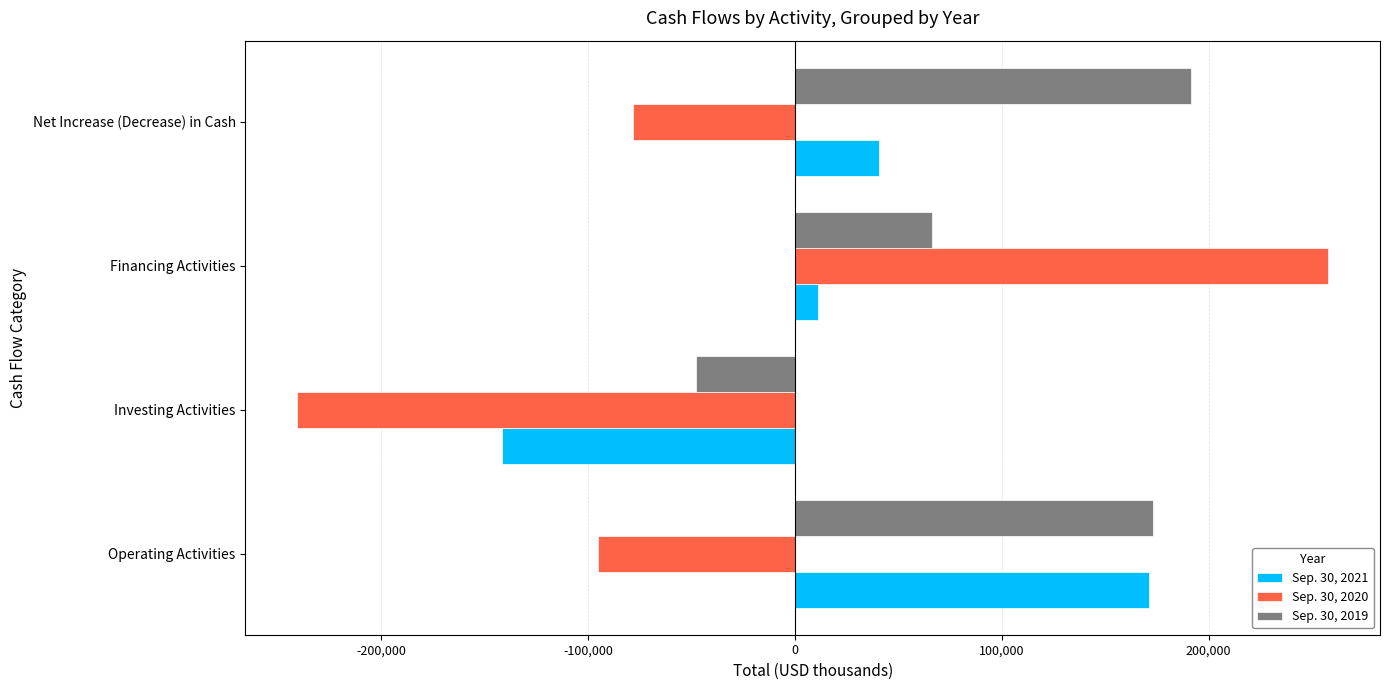

At which category is the sum across all series the highest?

Financing Activities